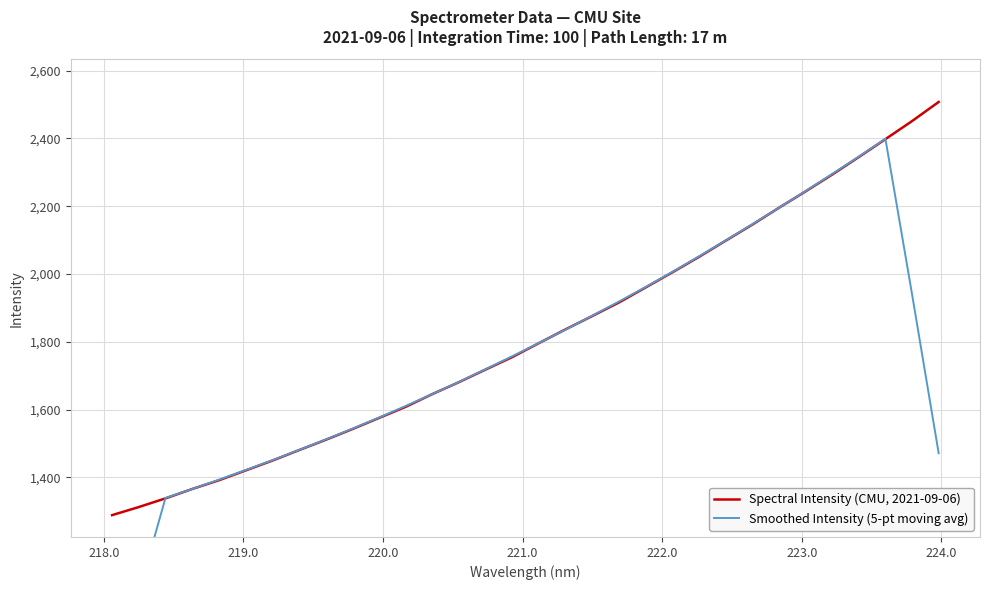

What is the difference between the second highest and minimum values in the Spectral Intensity (CMU, 2021-09-06) series?

1162.6